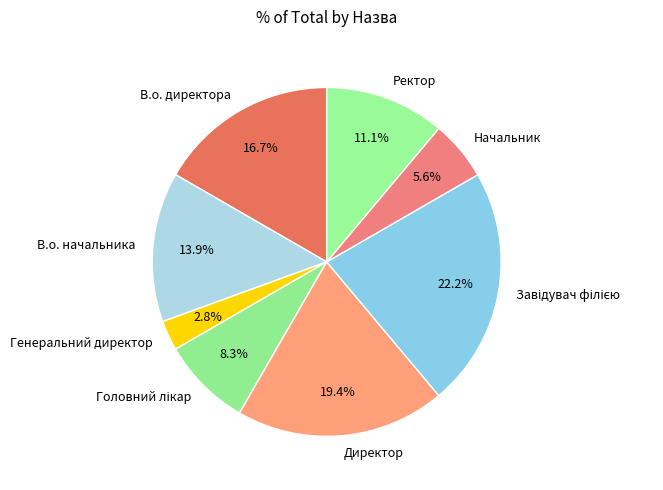

Do В.о. директора and Начальник together represent more than half of the pie?

No